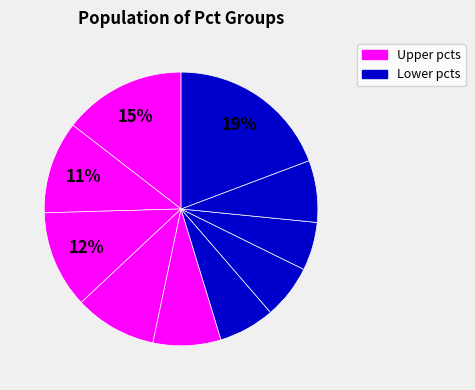

How many segments does this pie chart have?

10